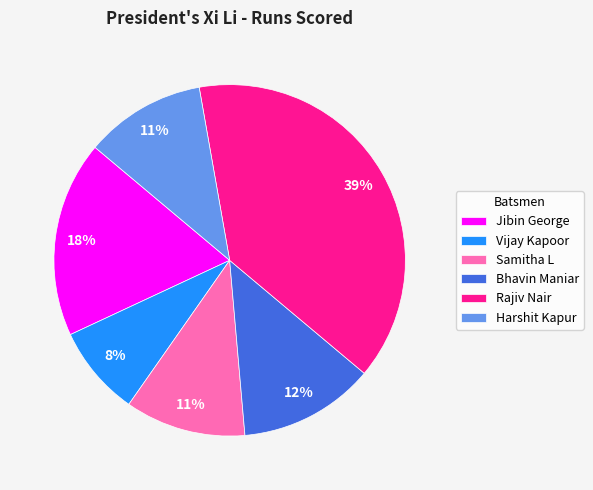

What is the largest slice in the pie chart?

Rajiv Nair